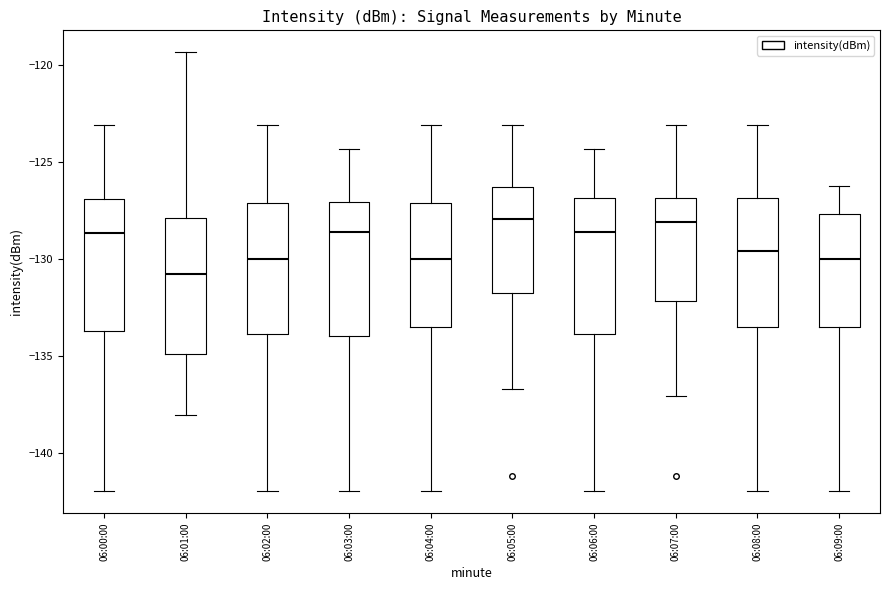

Reading left to right, transcribe this box plot: for each box, give where its median line is, the range the box spans, and where its two whiskers end, as read against the y-axis. The values are not printed on the chart, so give them approximately, as read against the axis.

06:00:00: median -128.5, box -133.5 to -127.0, whiskers -142.0 to -123.0
06:01:00: median -131.0, box -135.0 to -128.0, whiskers -138.0 to -119.5
06:02:00: median -130.0, box -134.0 to -127.0, whiskers -142.0 to -123.0
06:03:00: median -128.5, box -134.0 to -127.0, whiskers -142.0 to -124.5
06:04:00: median -130.0, box -133.5 to -127.0, whiskers -142.0 to -123.0
06:05:00: median -128.0, box -131.5 to -126.5, whiskers -136.5 to -123.0
06:06:00: median -128.5, box -134.0 to -127.0, whiskers -142.0 to -124.5
06:07:00: median -128.0, box -132.0 to -127.0, whiskers -137.0 to -123.0
06:08:00: median -129.5, box -133.5 to -127.0, whiskers -142.0 to -123.0
06:09:00: median -130.0, box -133.5 to -127.5, whiskers -142.0 to -126.0